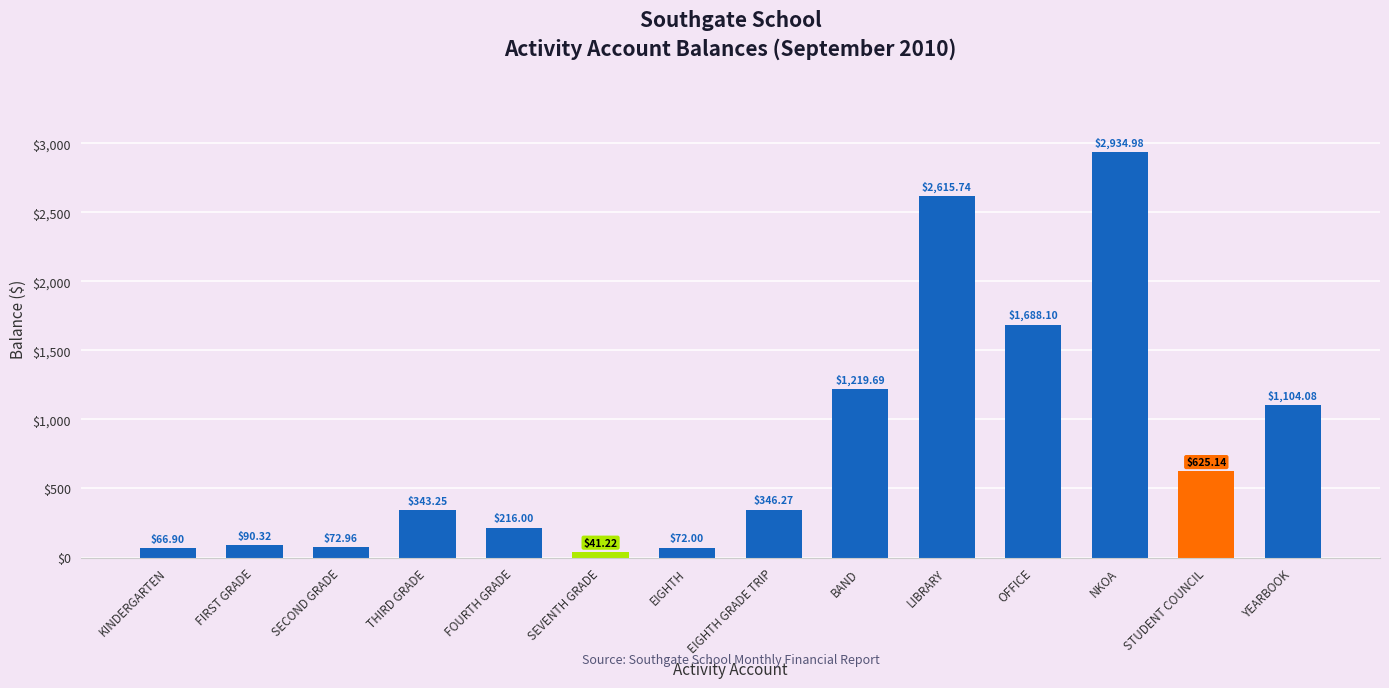

List the labels in order of value, largest first.

NKOA, LIBRARY, OFFICE, BAND, YEARBOOK, STUDENT COUNCIL, EIGHTH GRADE TRIP, THIRD GRADE, FOURTH GRADE, FIRST GRADE, SECOND GRADE, EIGHTH, KINDERGARTEN, SEVENTH GRADE